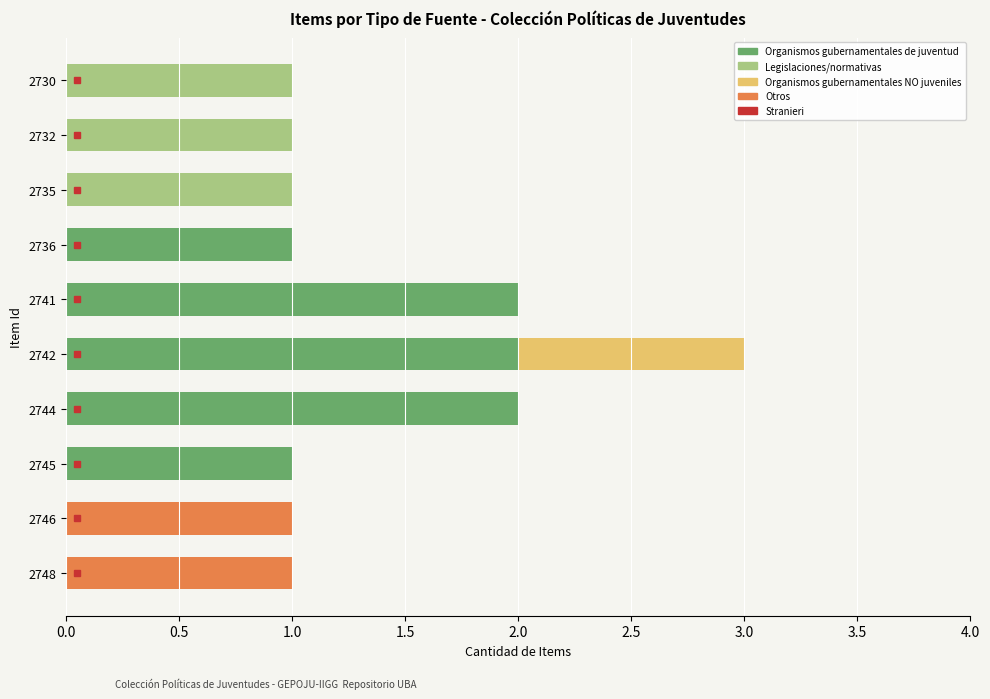

At which category is the sum across all series the highest?

2742